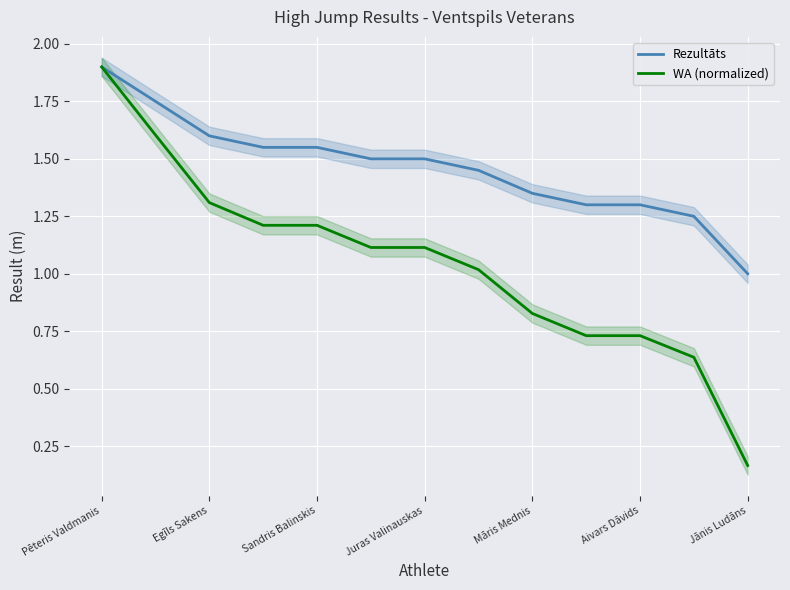

What value does the Rezultāts series have at Aivars Dāvids?

1.3